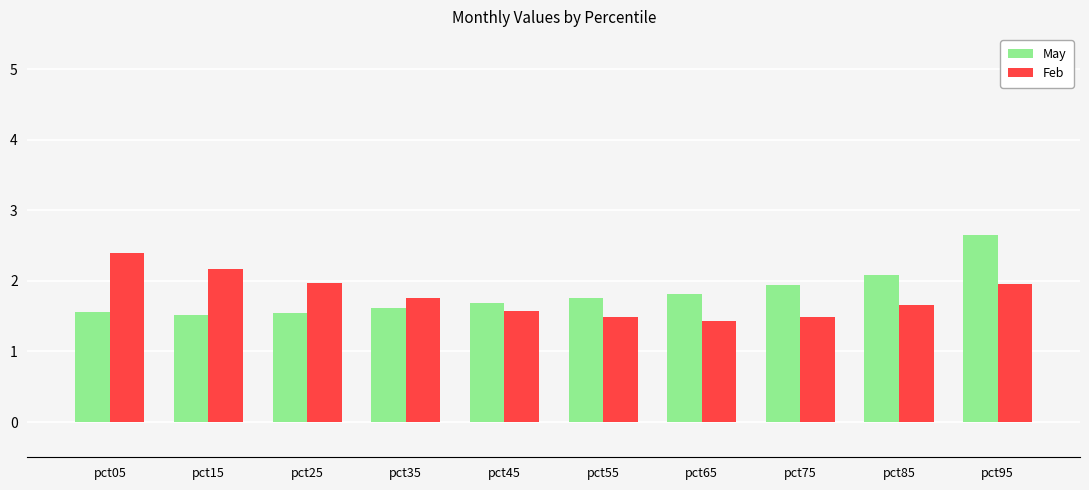

What is the sum of all Feb values?

17.9